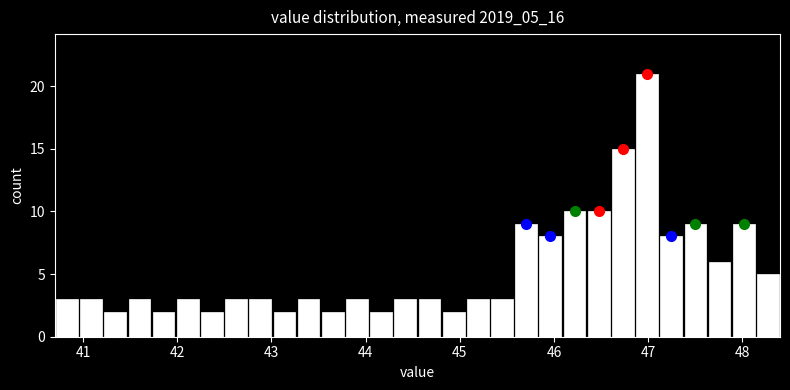

Read against the x-axis, roughly where is the centre of the tallest bar?

47.0